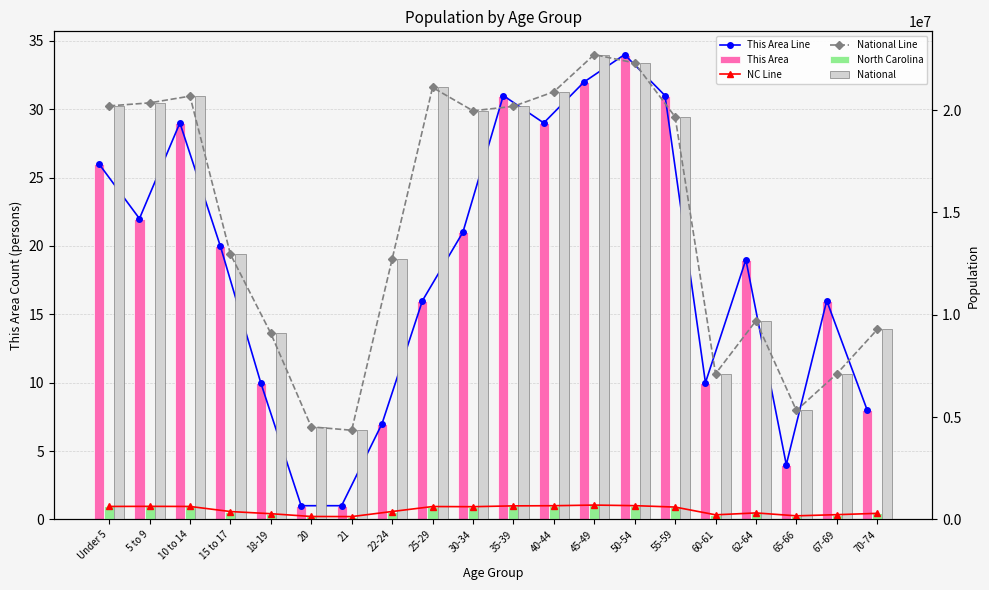

Is the value of National Line at 60-61 greater than the value of North Carolina at 21?

Yes